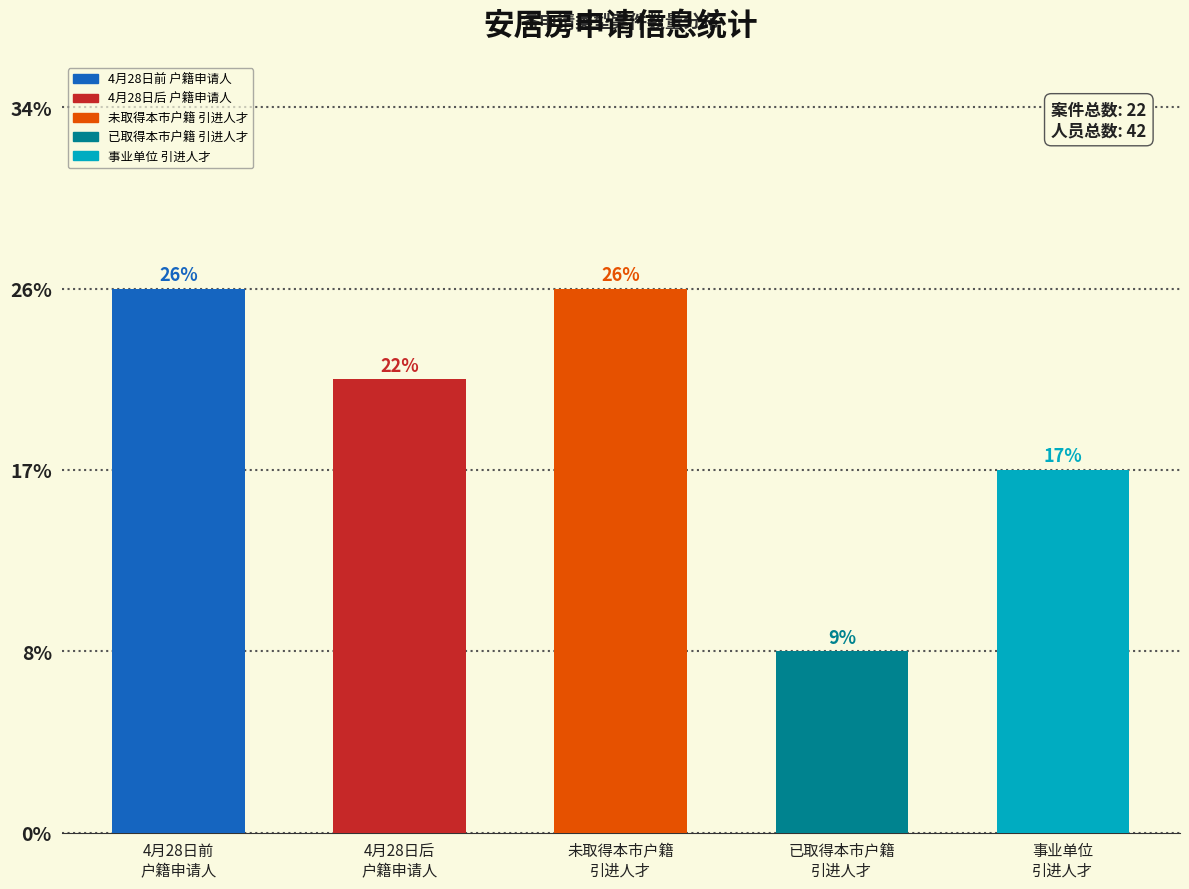

Are the bars horizontal?

No